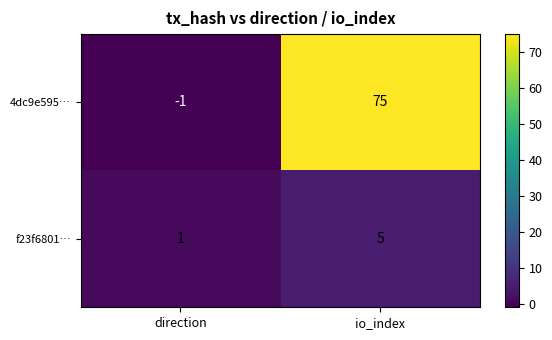

Which category has the lowest value across all series?

direction